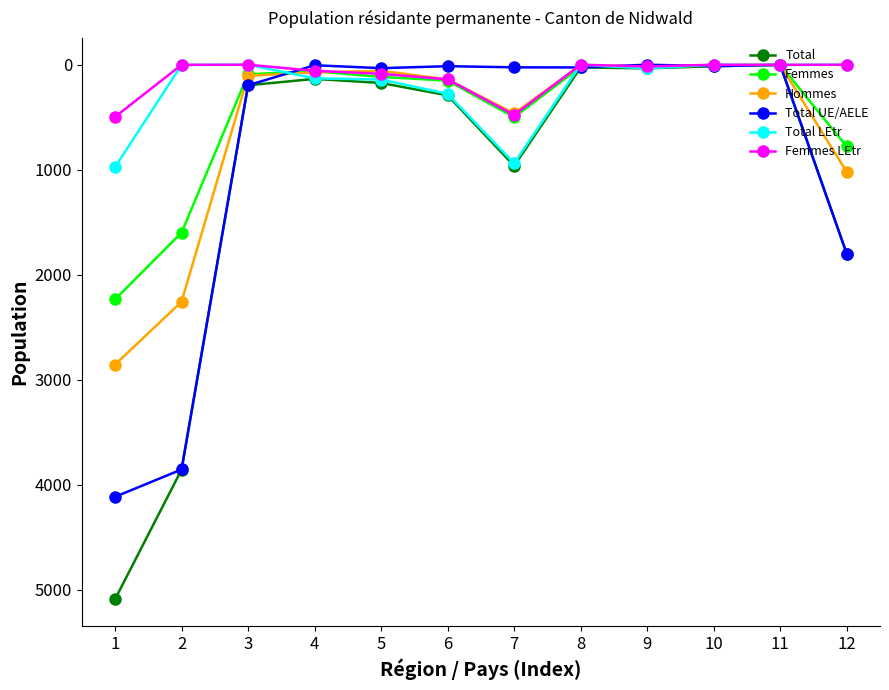

The value of Femmes LEtr at 3 is 0. True or false?

True